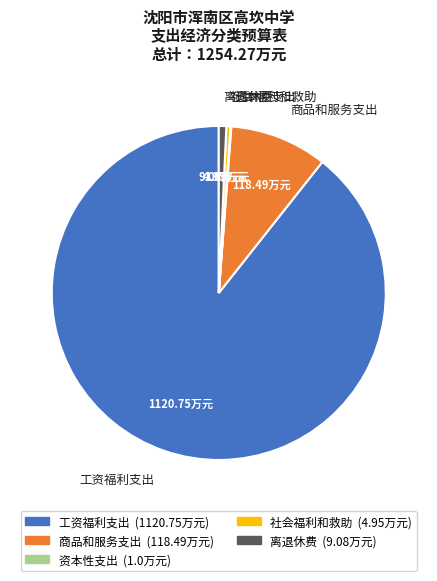

Combined, do 离退休费 and 工资福利支出 account for over 50%?

Yes